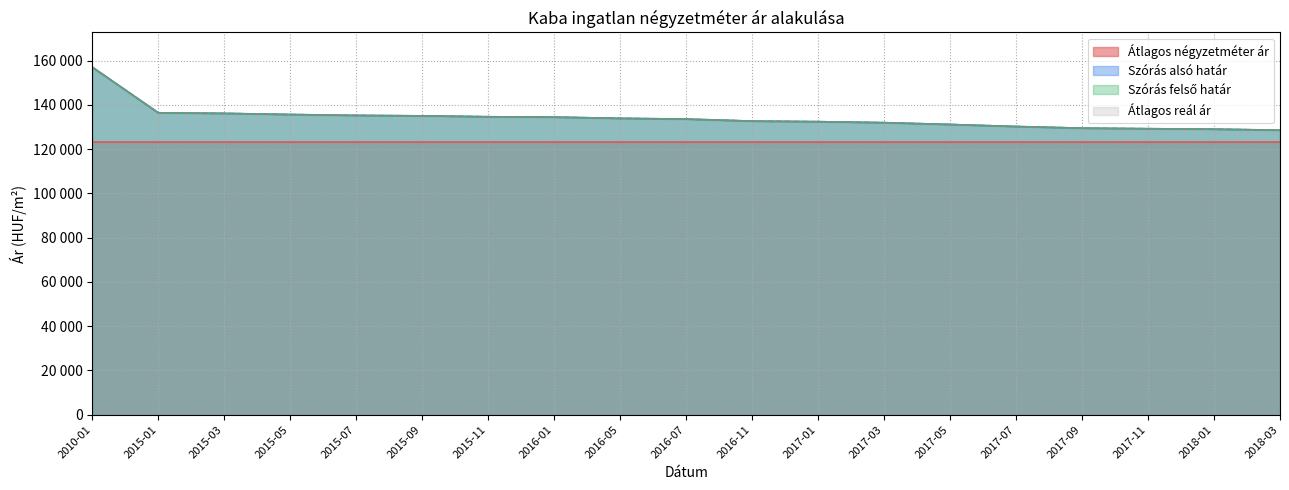

What position from the right is 2015-09?

14